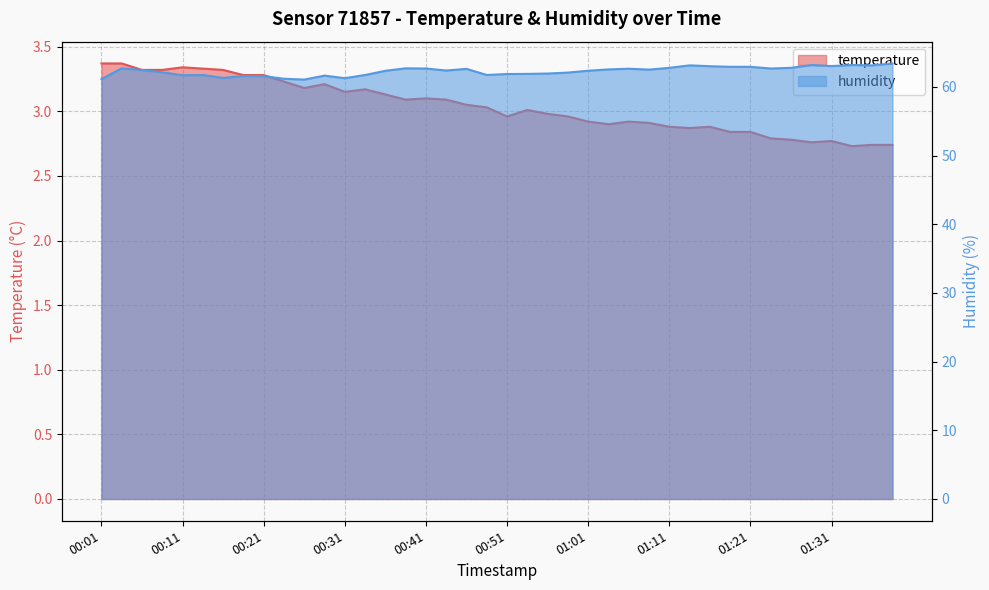

True or false: humidity and temperature cross at least once.

False